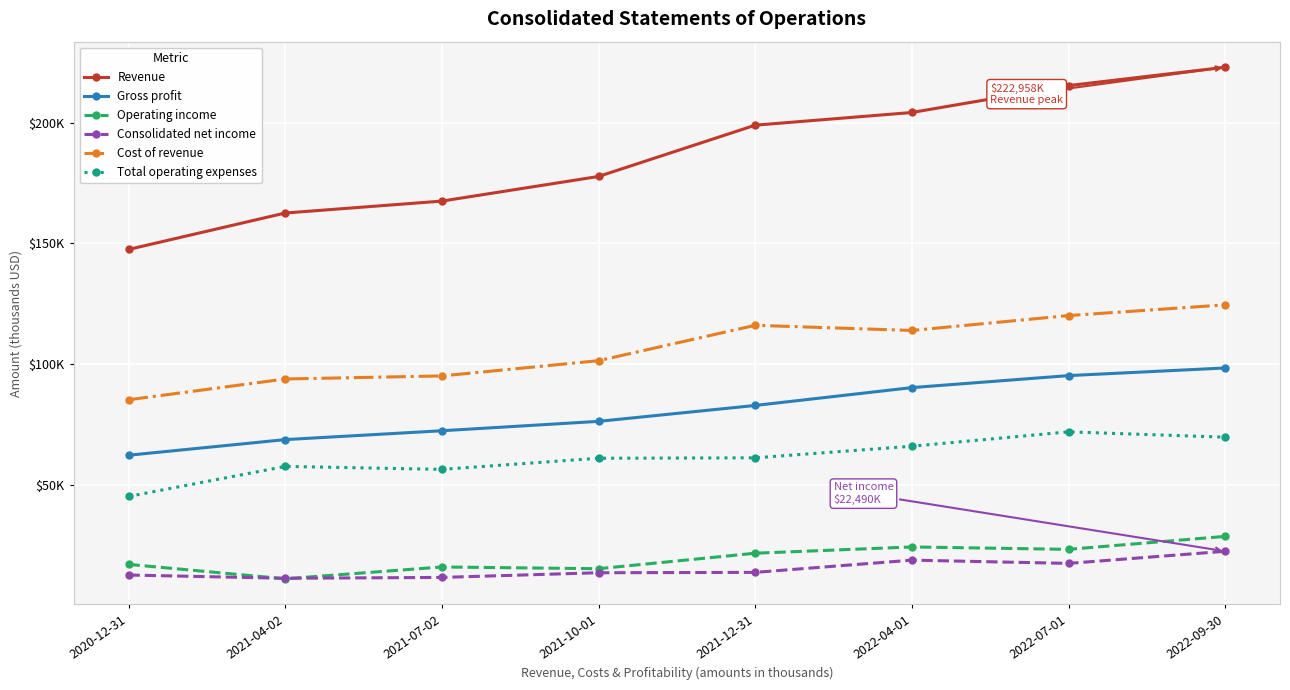

How many interior local valleys does the Total operating expenses series have?

1